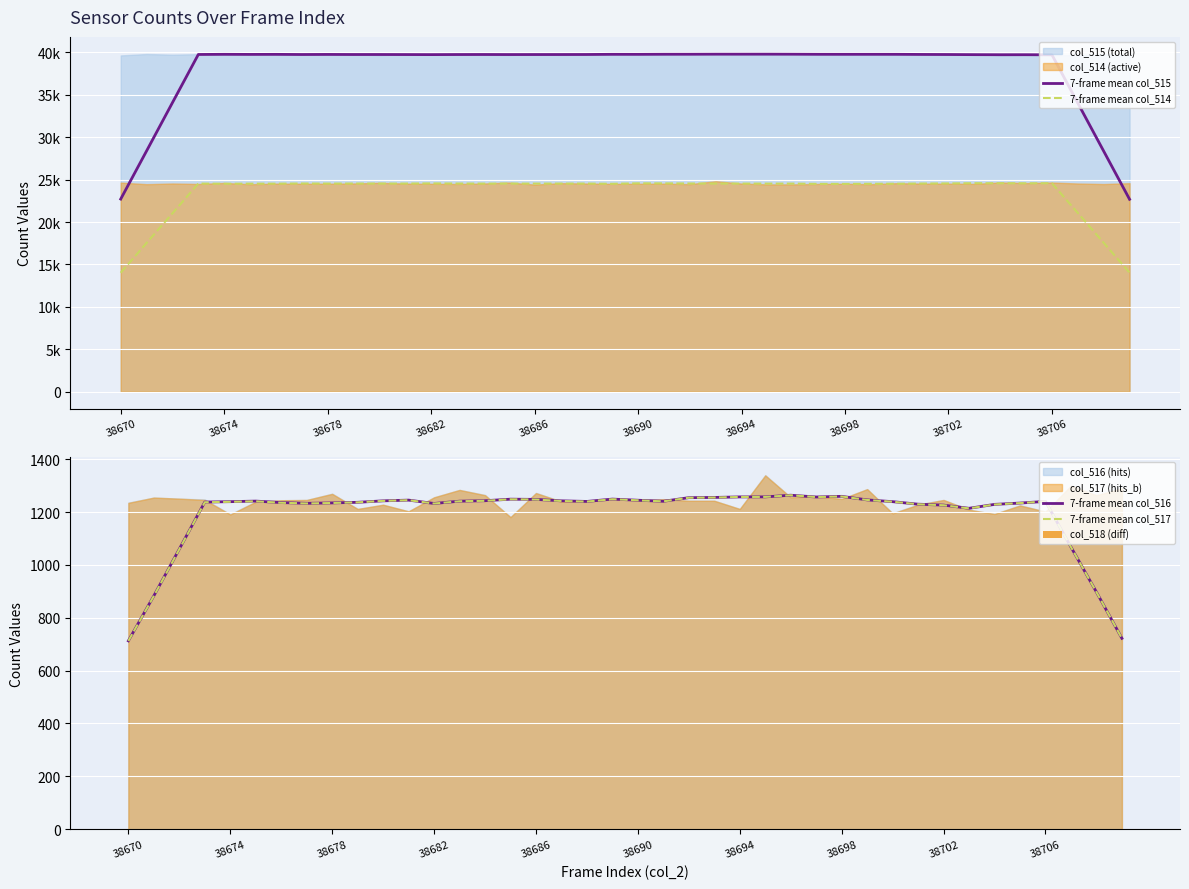

What is the maximum value for 7-frame mean col_517?

1263.9